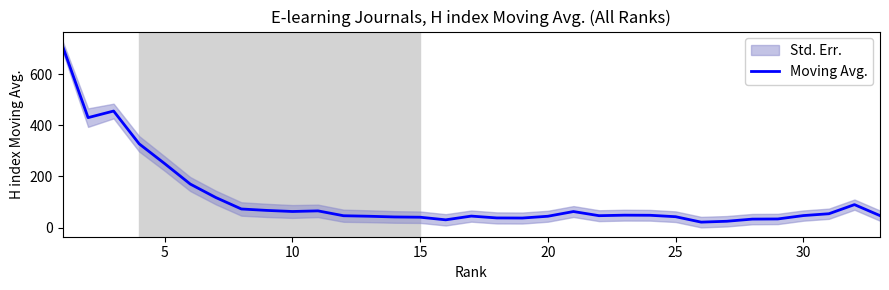

What is the maximum value for Moving Avg.?

710.0